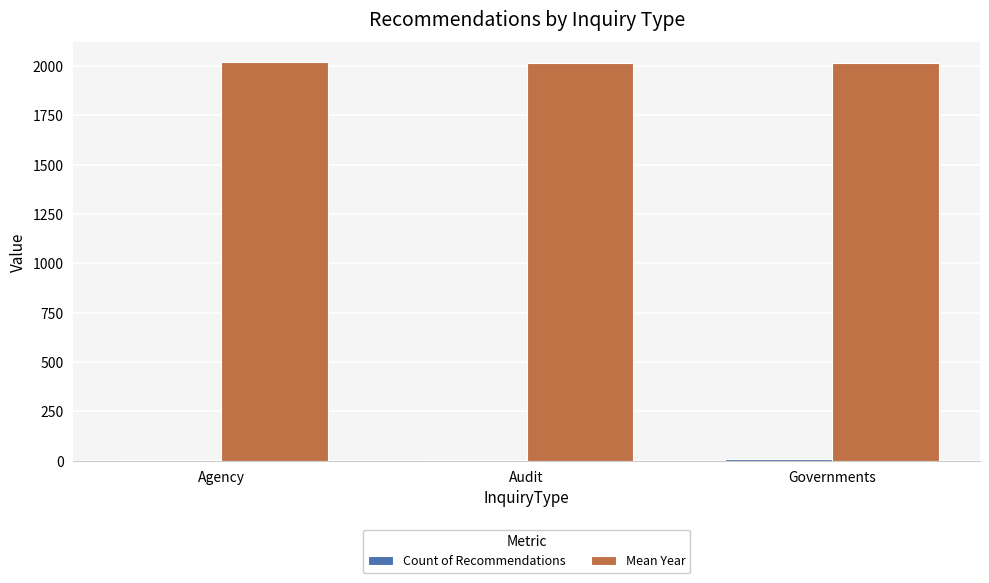

Which series has the largest total across all categories?

Mean Year